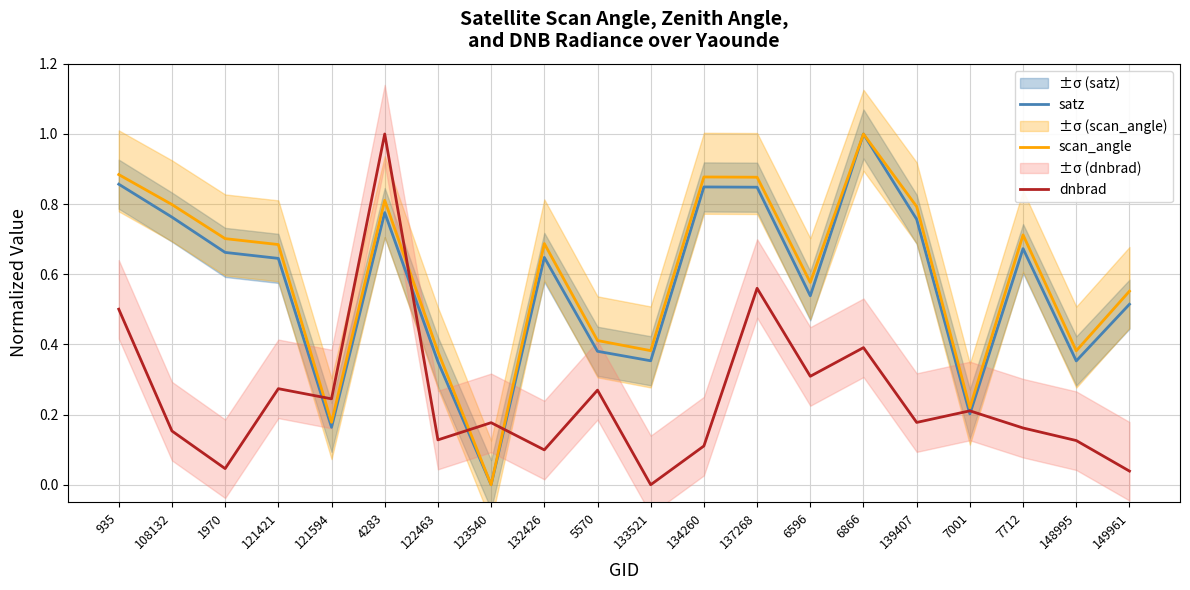

Is the value of scan_angle at 139407 greater than the value of satz at 133521?

Yes